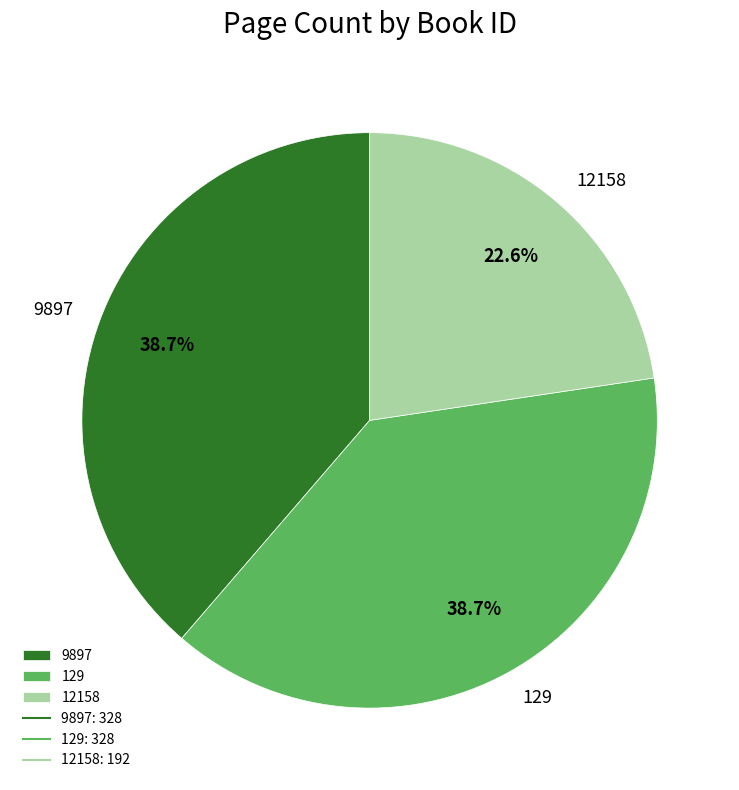

Is there a majority slice in this chart?

No